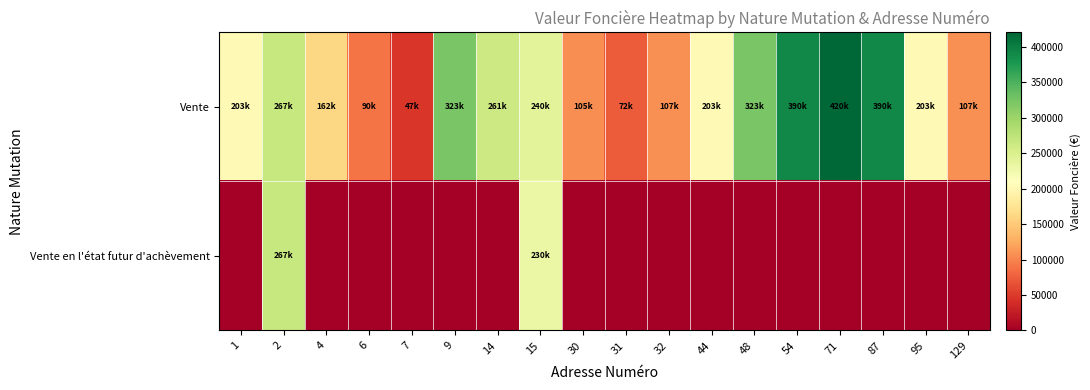

Which series has the largest total across all categories?

Vente